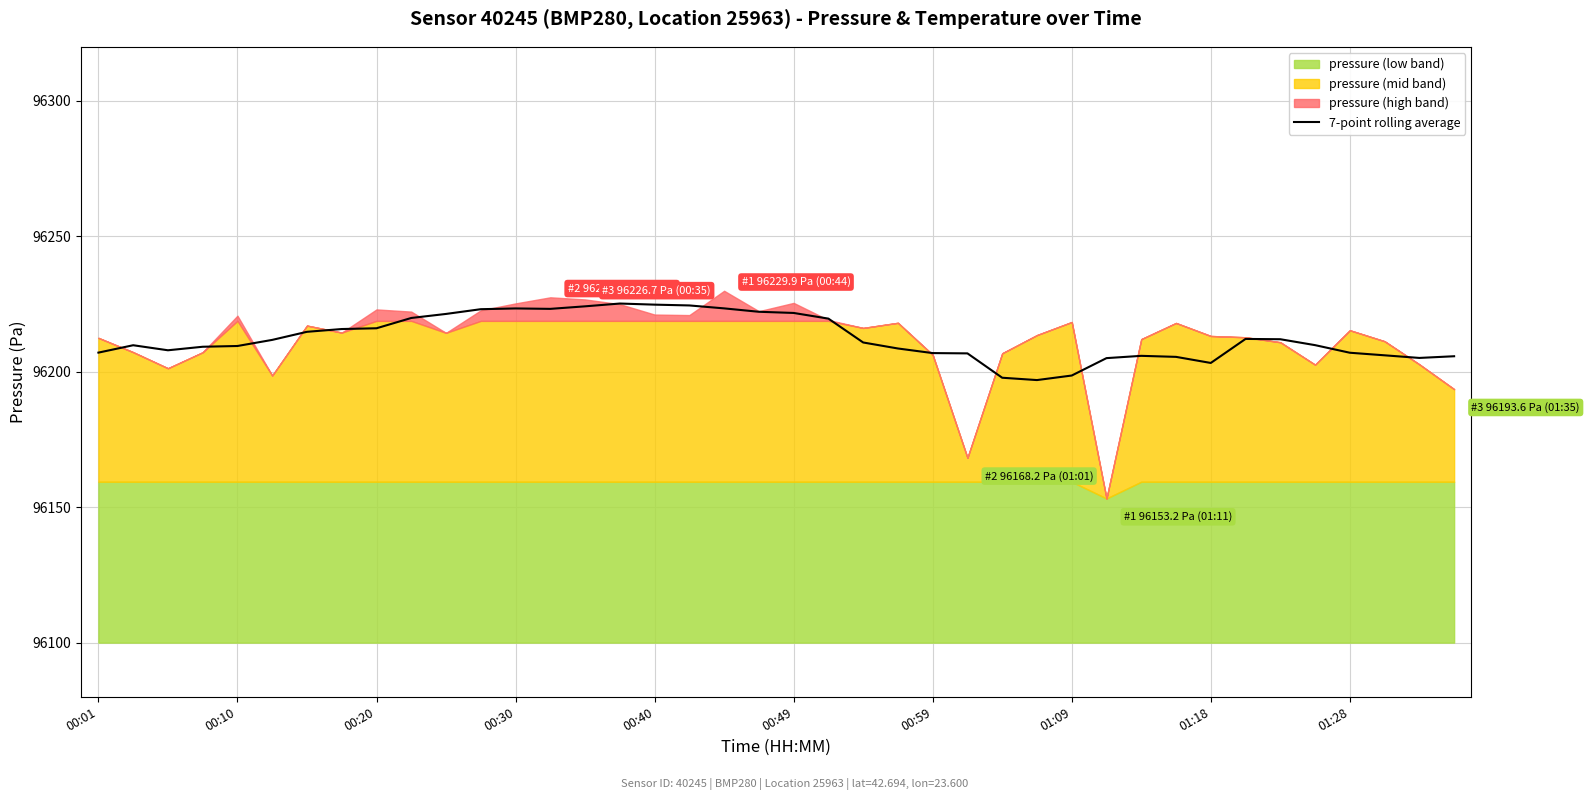

What is the lowest value of the 7-point rolling average series?

96196.9